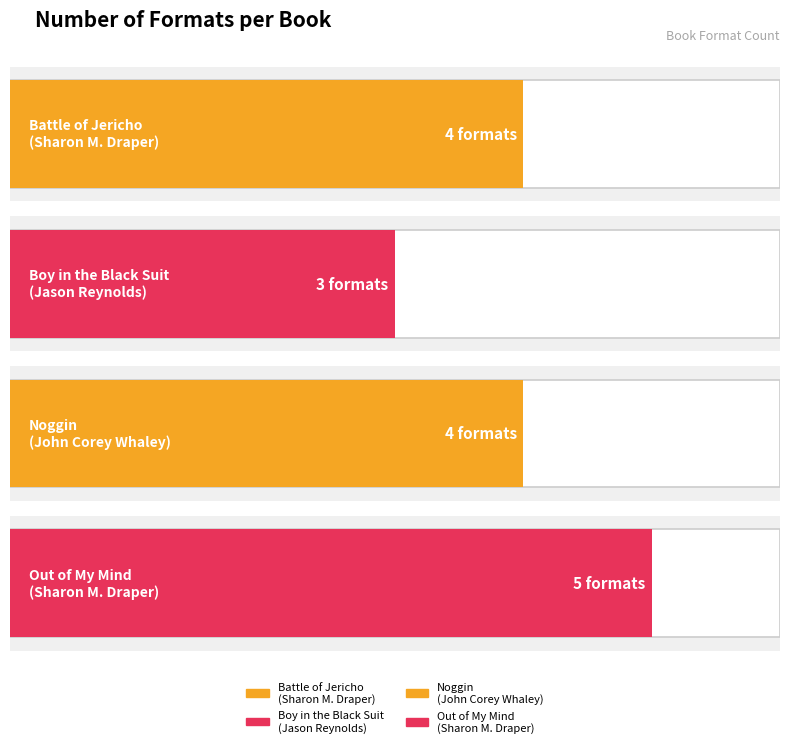

At which category does the chart reach its minimum across all series?

Boy in the Black Suit
(Jason Reynolds)